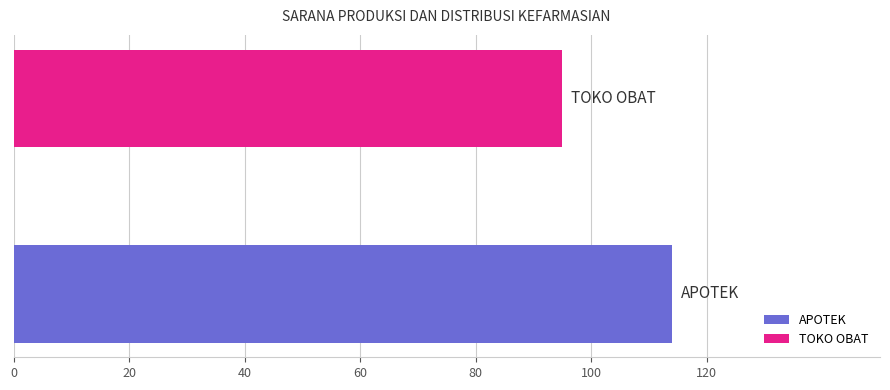

Which series has the largest range (max minus min)?

APOTEK